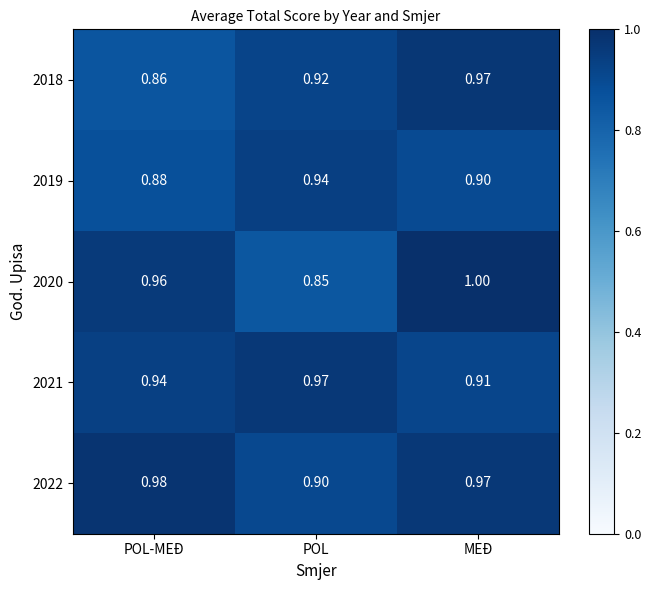

At which label is 2020 closest to 0?

POL